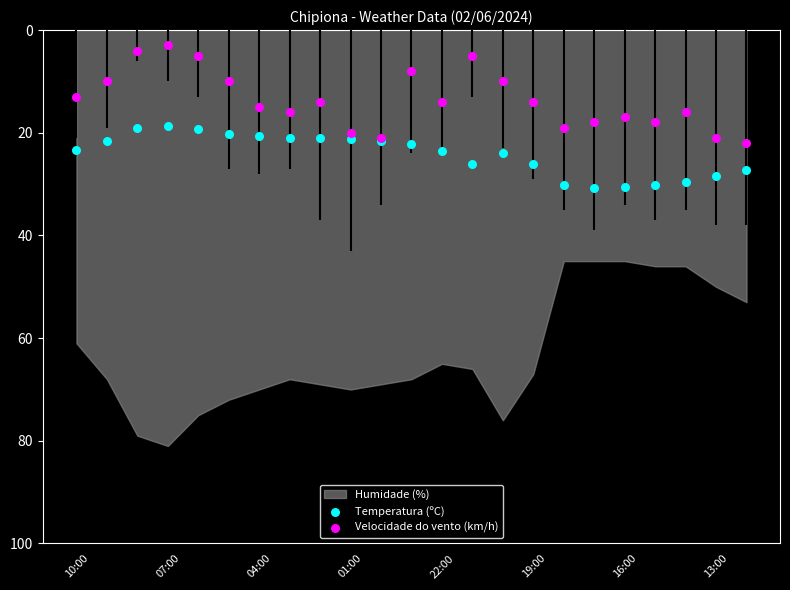

Is the value of Temperatura (ºC) at 19 greater than the value of Velocidade do vento (km/h) at 14?

Yes